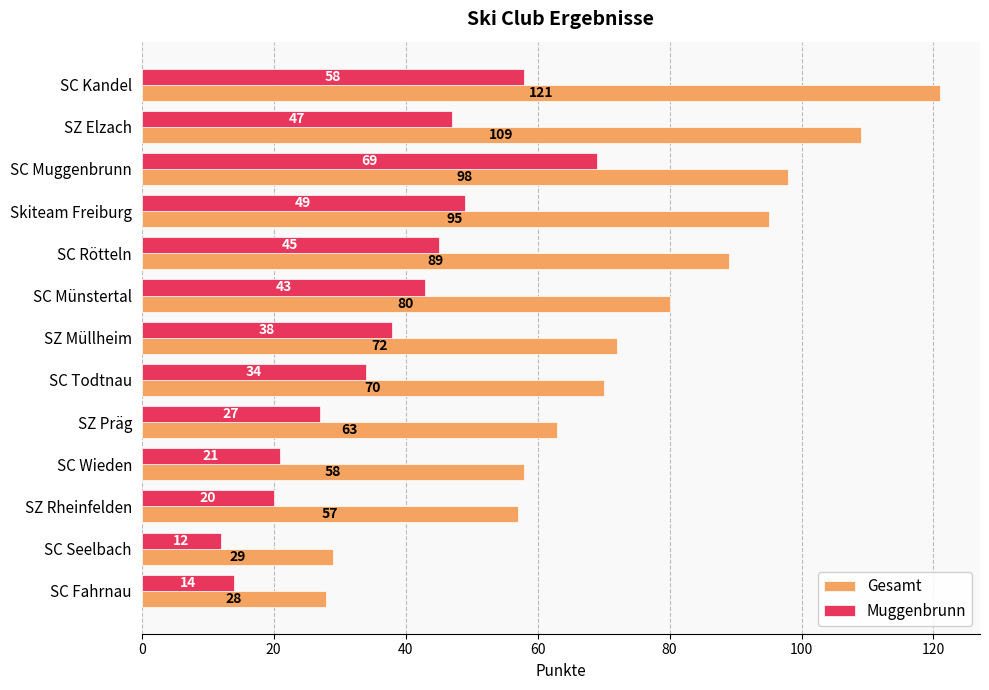

Rank the series by their maximum value, from highest to lowest.

Gesamt, Muggenbrunn